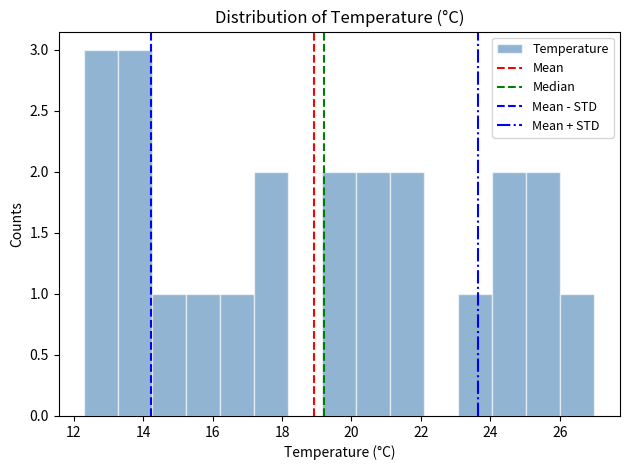

Reading left to right, list every bar in this chart as the range it spans on the x-axis followed by its height. Neither the bar edges nor the heights are printed on the chart, so give them approximately, as read against the axes.

12.30 to 13.28: 3
13.28 to 14.26: 3
14.26 to 15.24: 1
15.24 to 16.22: 1
16.22 to 17.20: 1
17.20 to 18.18: 2
18.18 to 19.16: 0
19.16 to 20.14: 2
20.14 to 21.12: 2
21.12 to 22.10: 2
22.10 to 23.08: 0
23.08 to 24.06: 1
24.06 to 25.04: 2
25.04 to 26.02: 2
26.02 to 27.00: 1